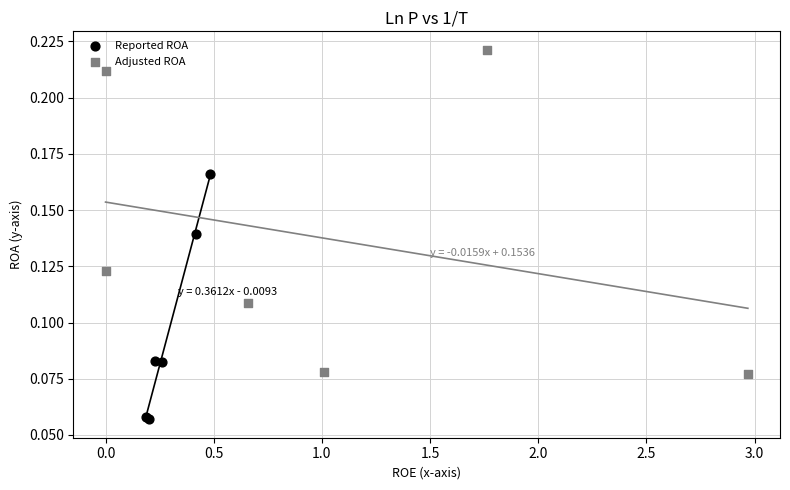

Which series contains the lowest Y value?

Reported ROA